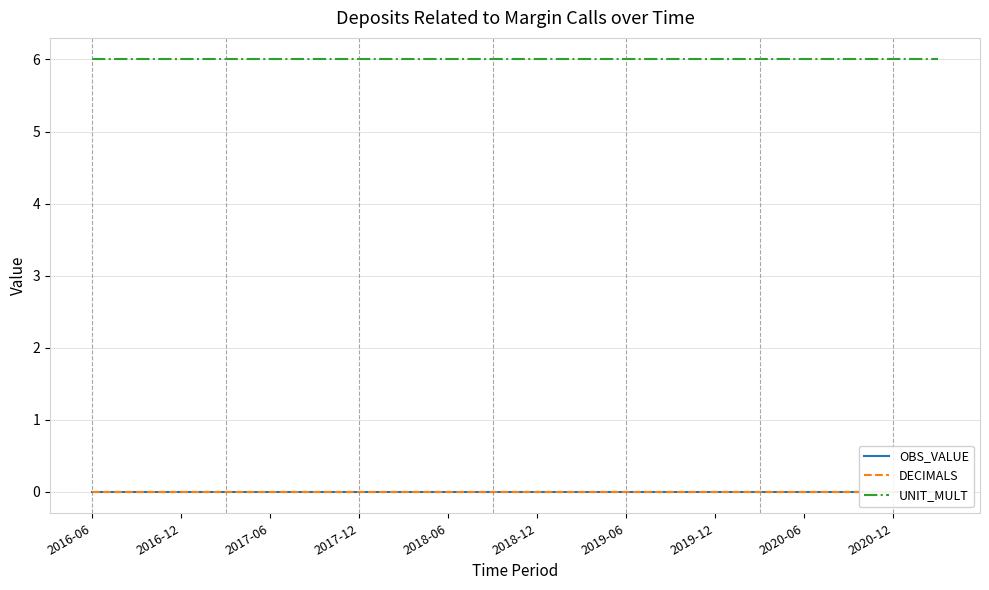

Which series has the widest spread of values?

OBS_VALUE